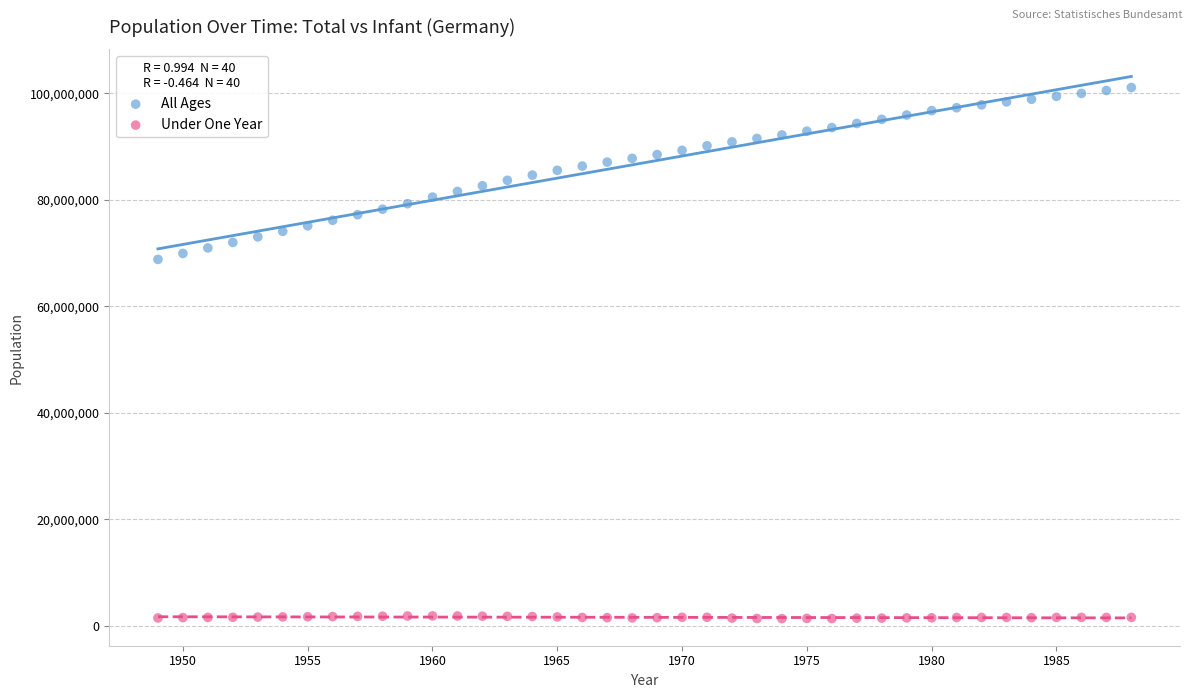

Which series reaches the maximum Y coordinate?

All Ages